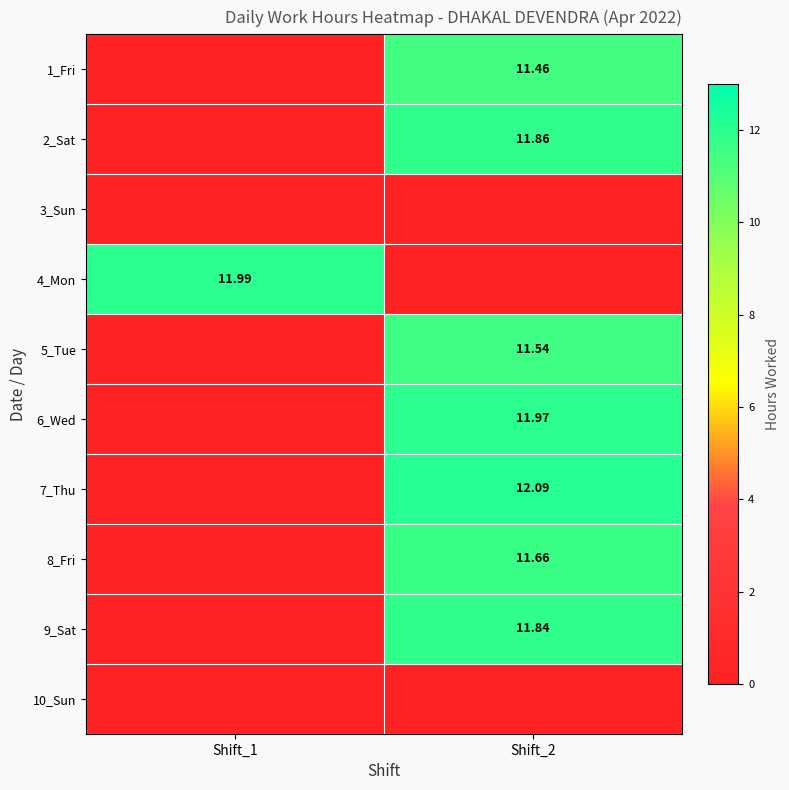

List the series in order of their peak value, lowest first.

3_Sun, 10_Sun, 1_Fri, 5_Tue, 8_Fri, 9_Sat, 2_Sat, 6_Wed, 4_Mon, 7_Thu